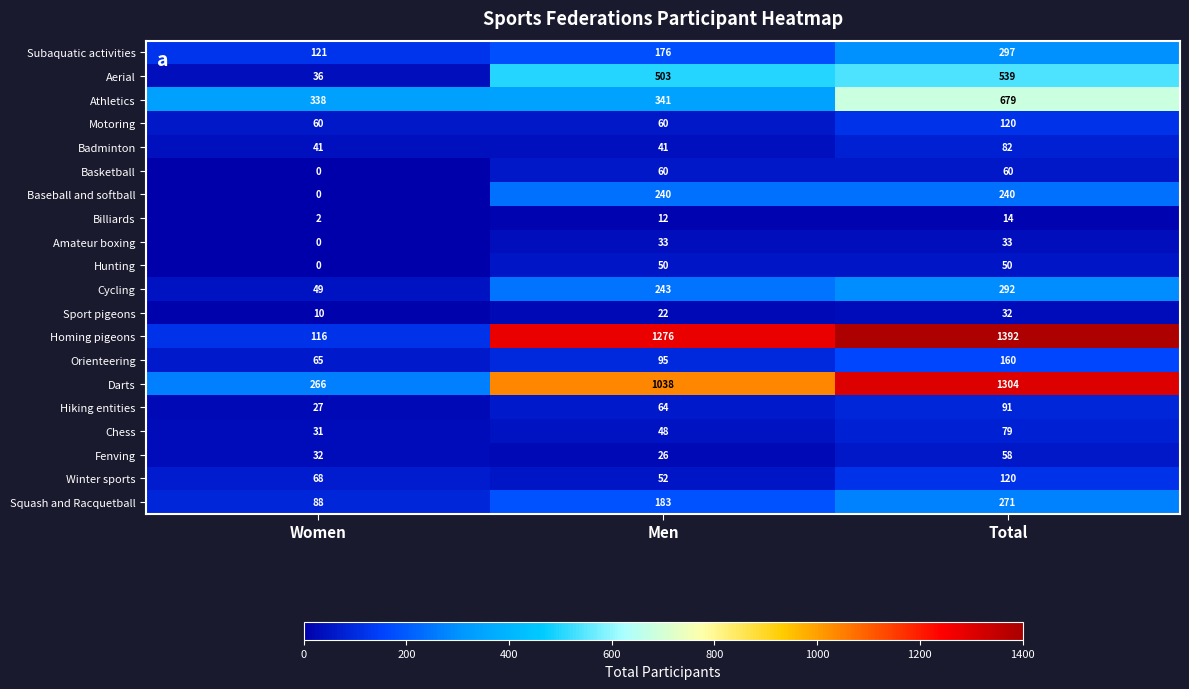

What is the difference between the highest and lowest values at Women?

338